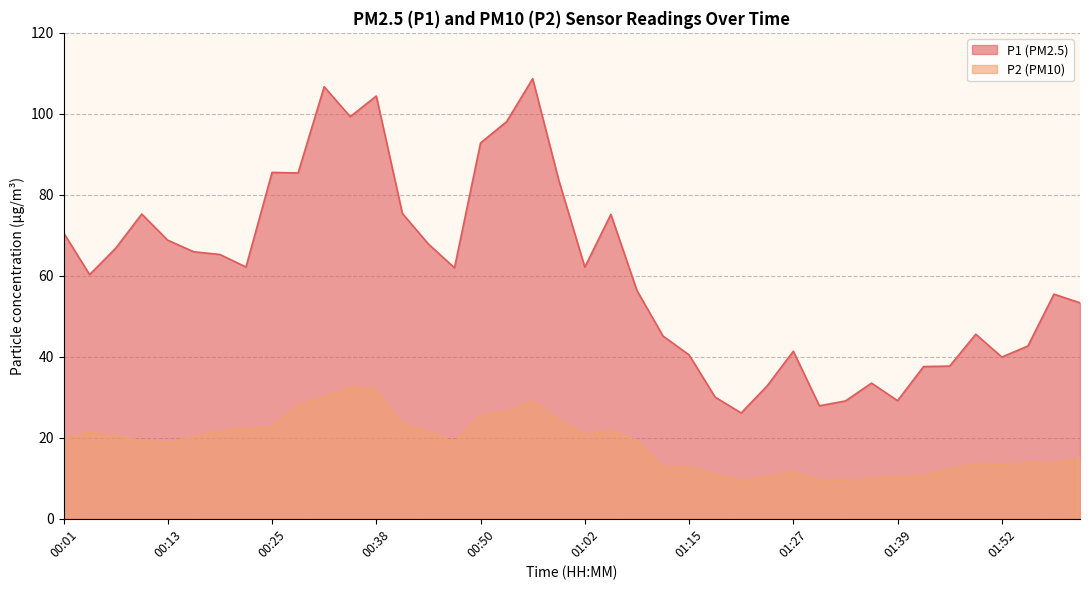

What is the label of the 39th point from the left?

01:58